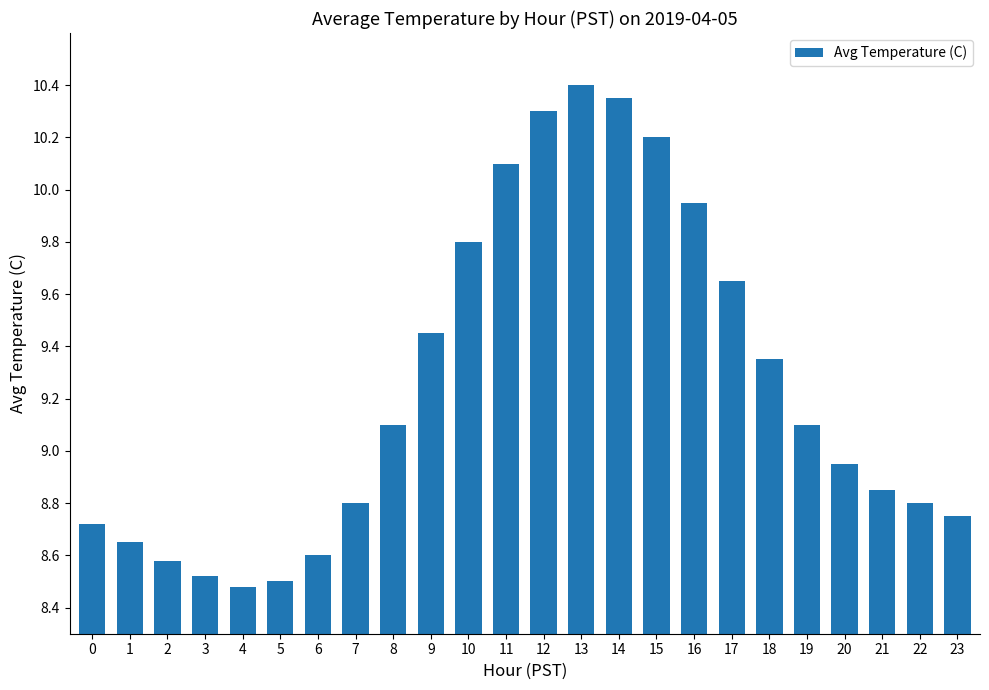

The chart shows a value of 2.1 at 20. True or false?

False